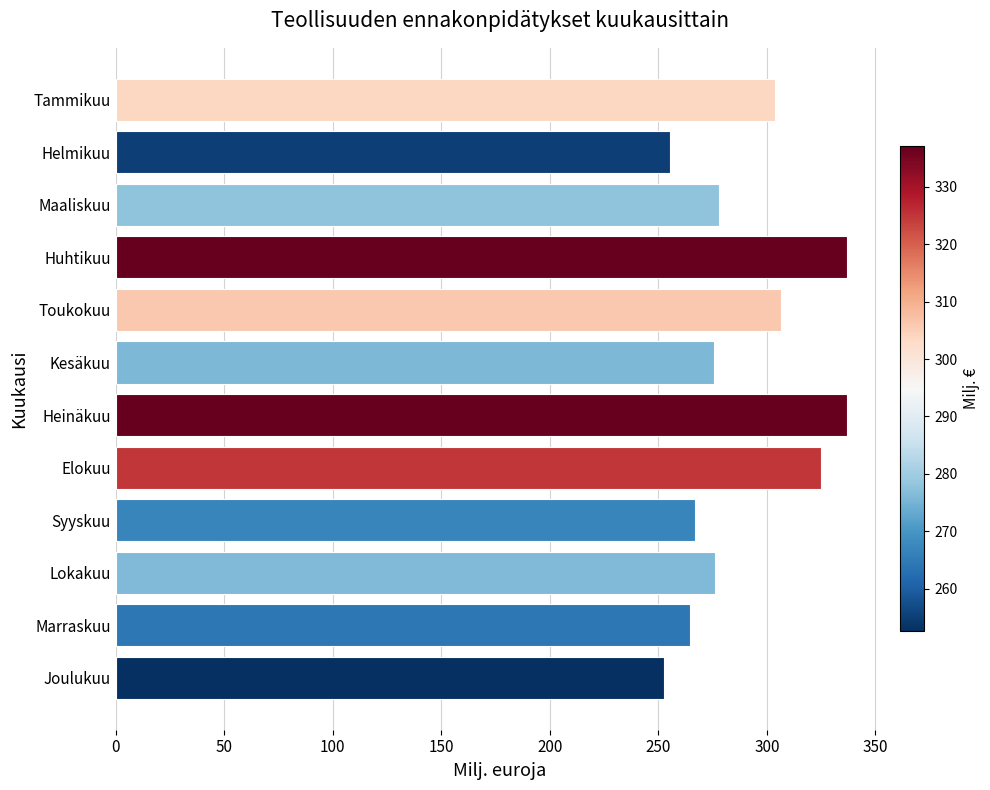

Are the bars horizontal?

Yes